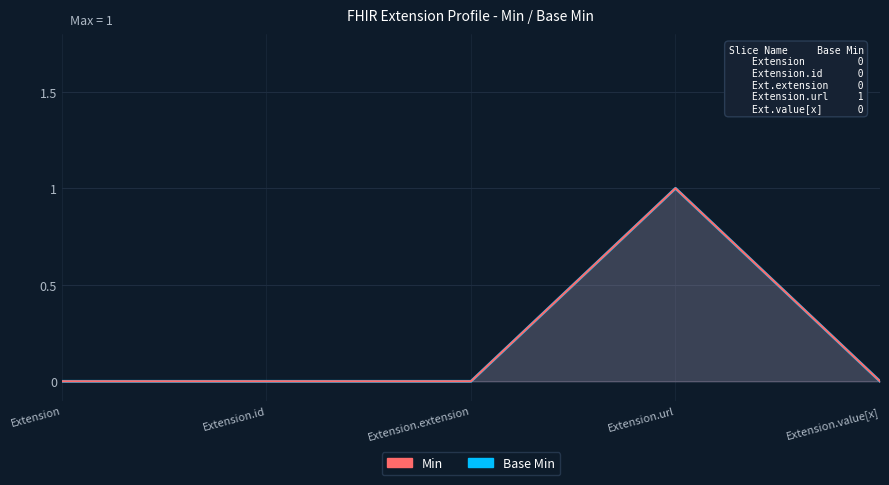

What is the label of the 4th point from the left?

Extension.url